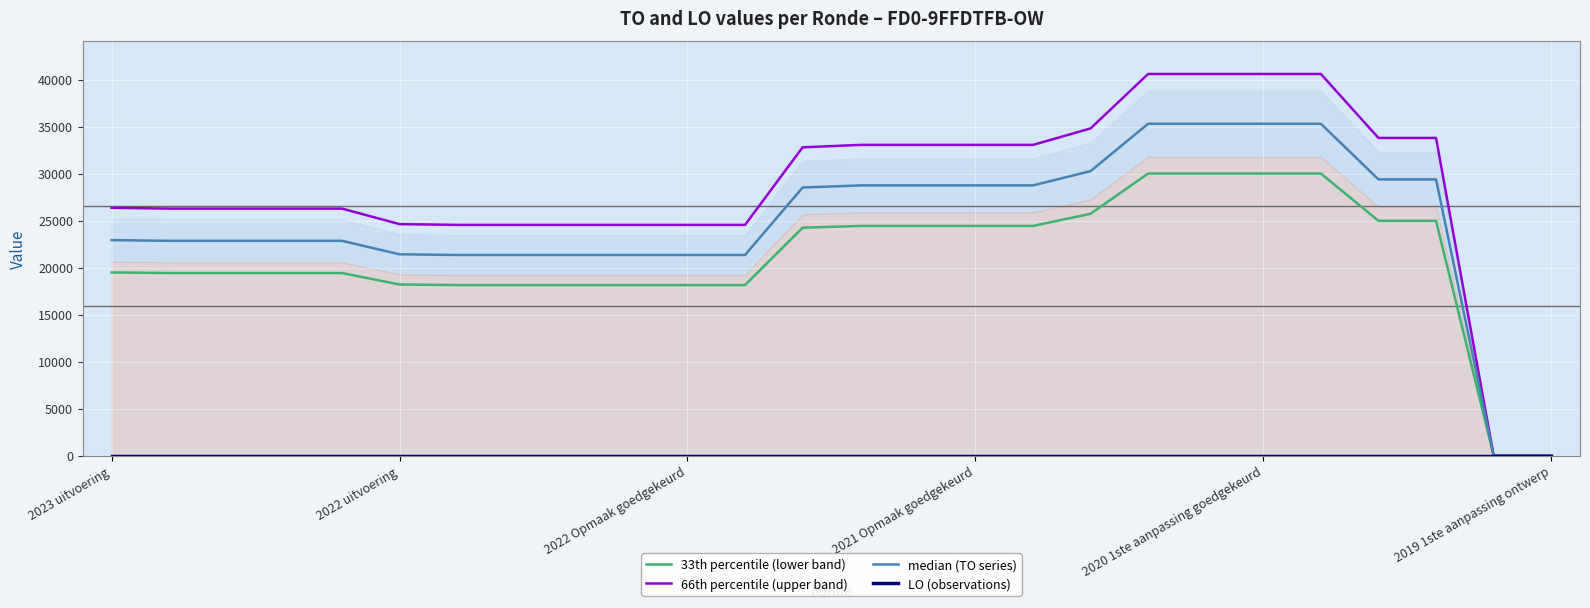

Read the 66th percentile (upper band) value at 22.

33789.3